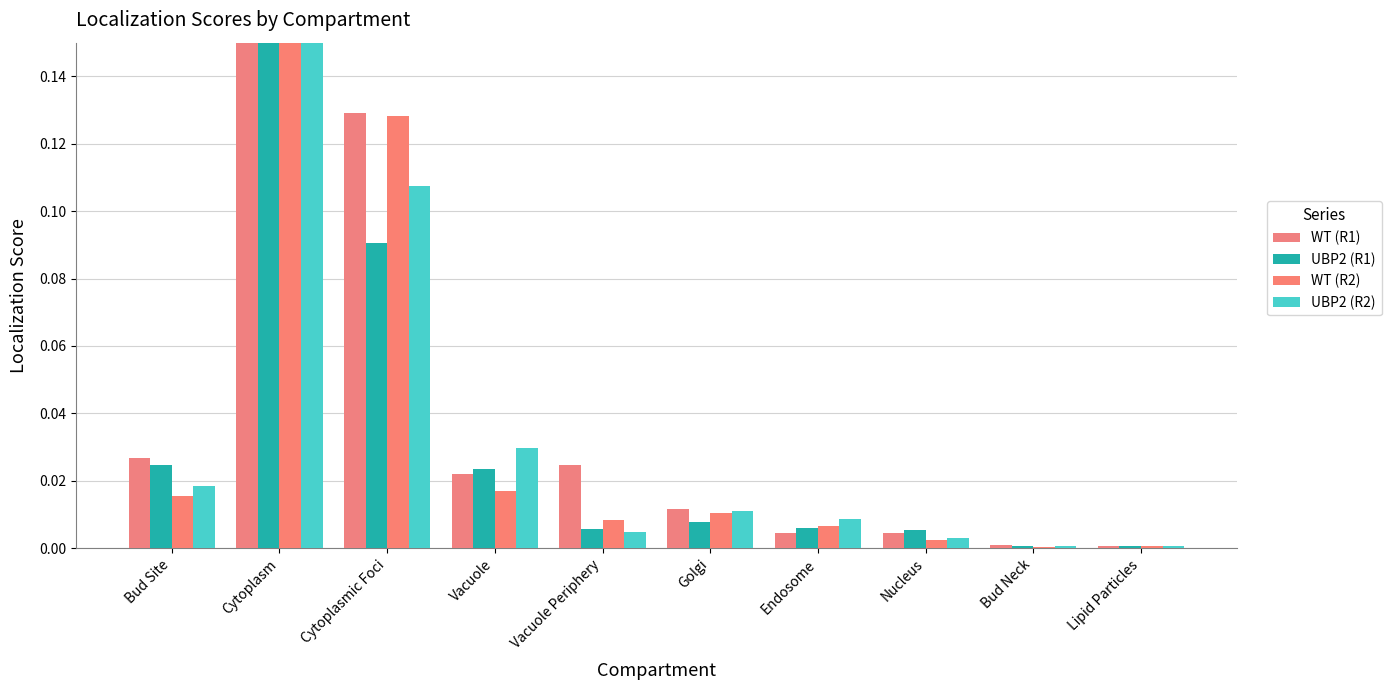

Is it true that UBP2 (R1) equals 0.0 at Lipid Particles?

True